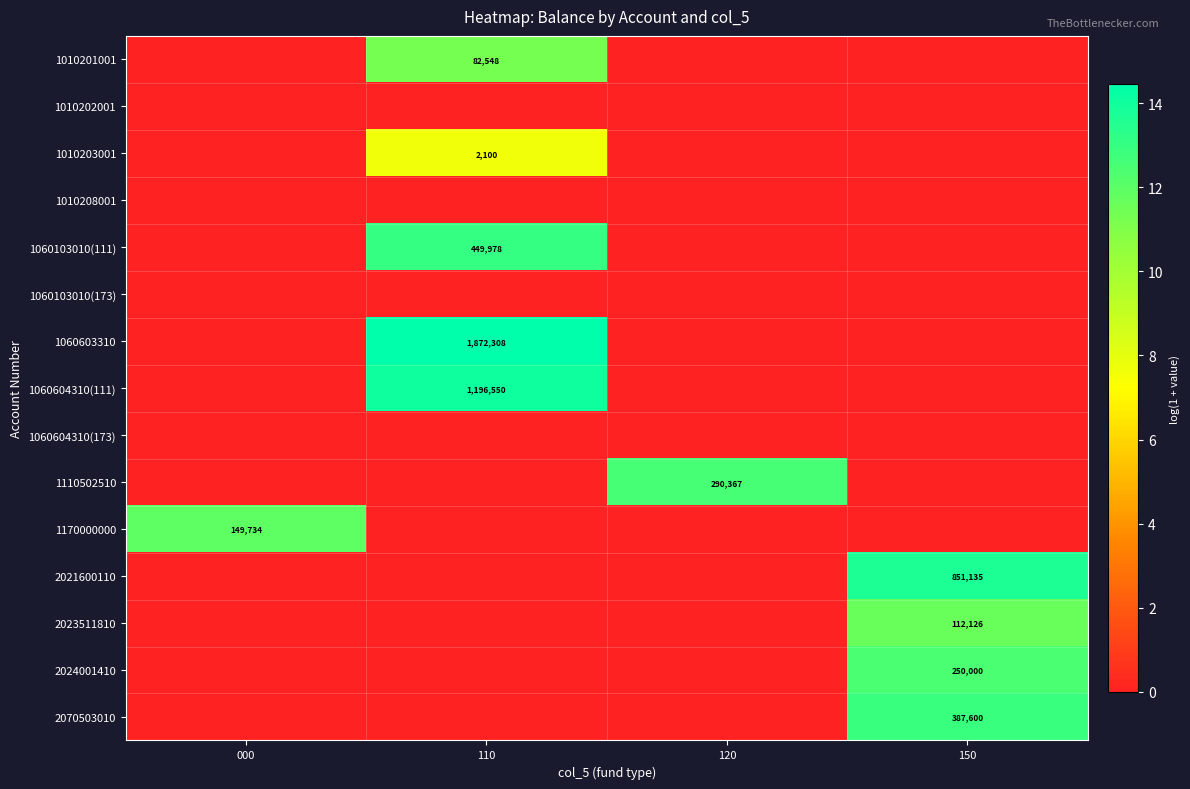

True or false: 1060603310 has a value of 1021049 at 110.

False